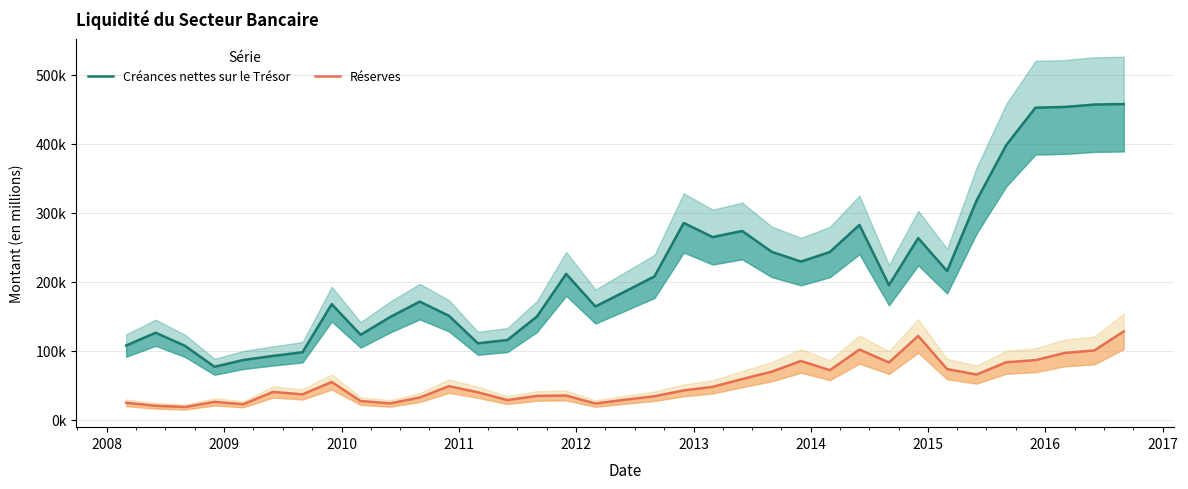

What is the value of the Réserves point at the 9th from the left?

27293.3